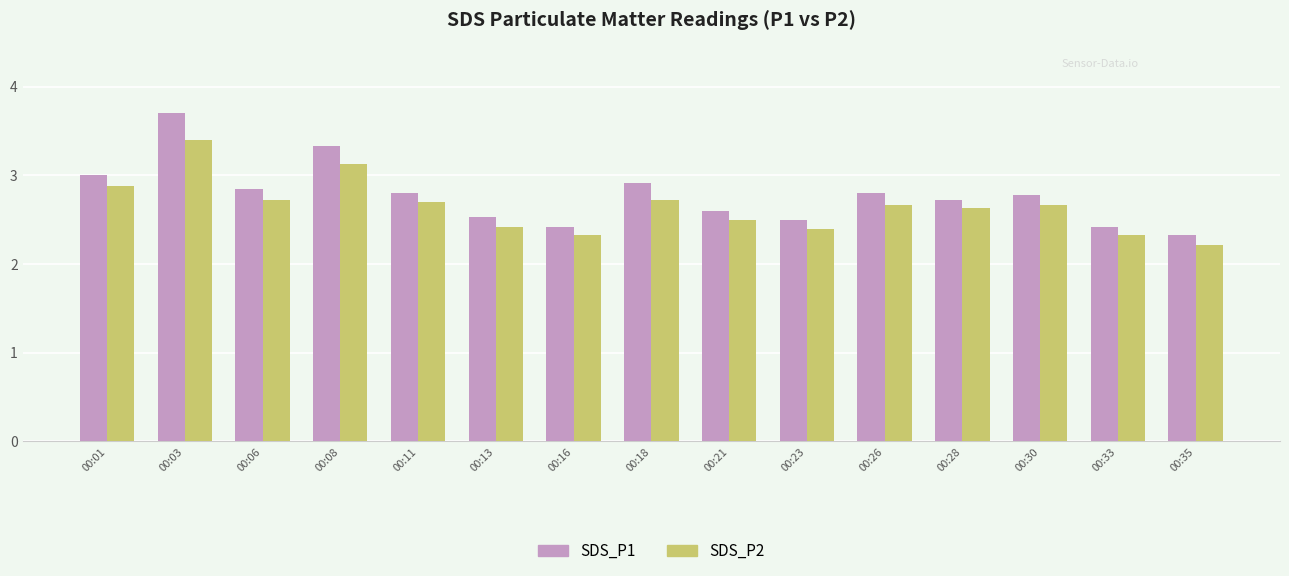

Which series has the widest spread of values?

SDS_P1